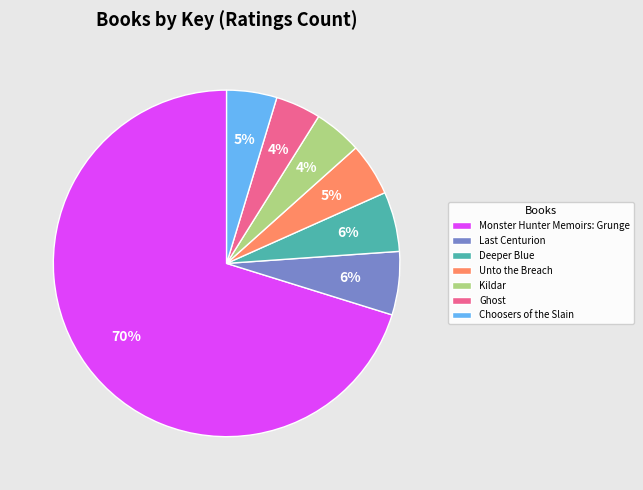

What percentage is the Monster Hunter Memoirs: Grunge slice, to the nearest percent?

70%